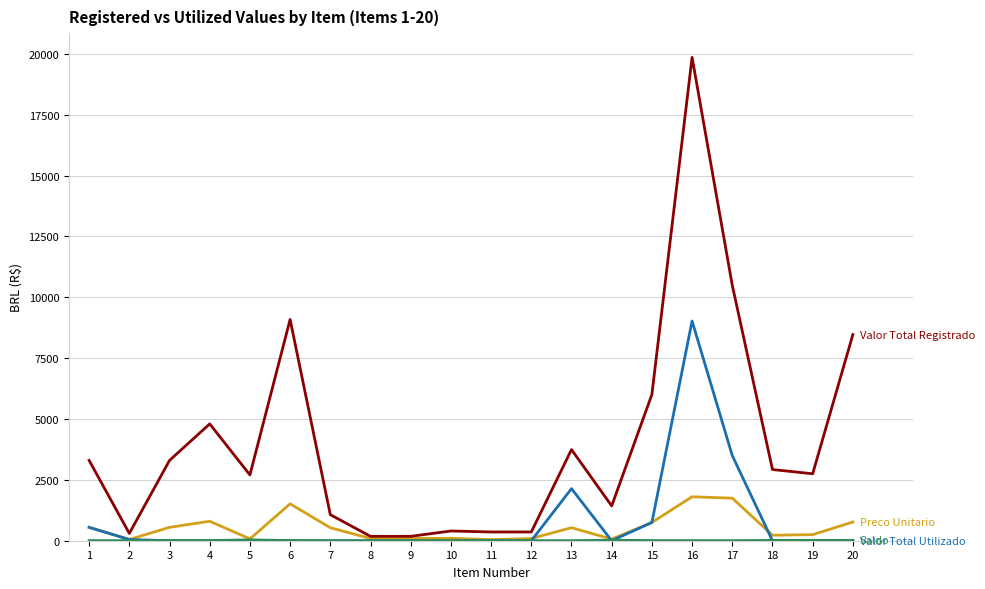

What is the greatest value displayed?

19860.0